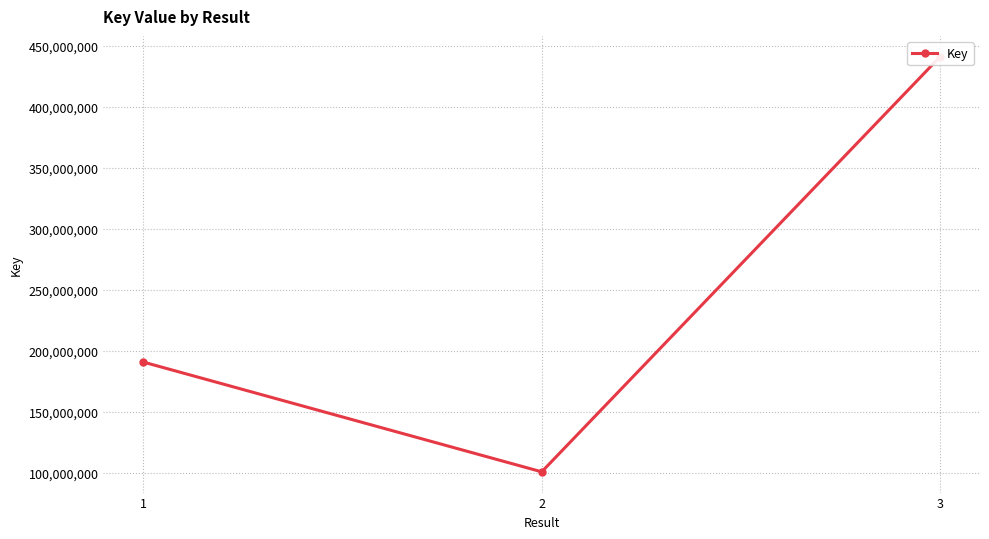

Where does the data first go above 190731313?

3